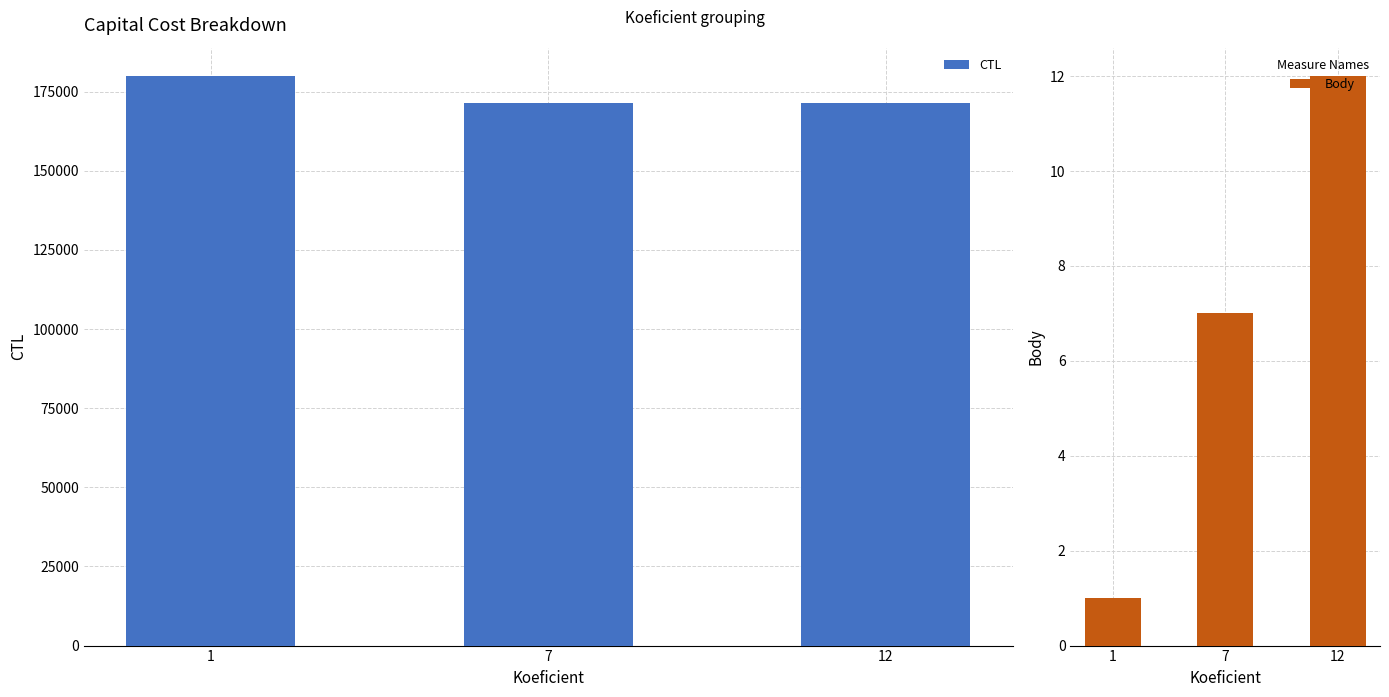

Rank the series by their average value, from lowest to highest.

Body, CTL